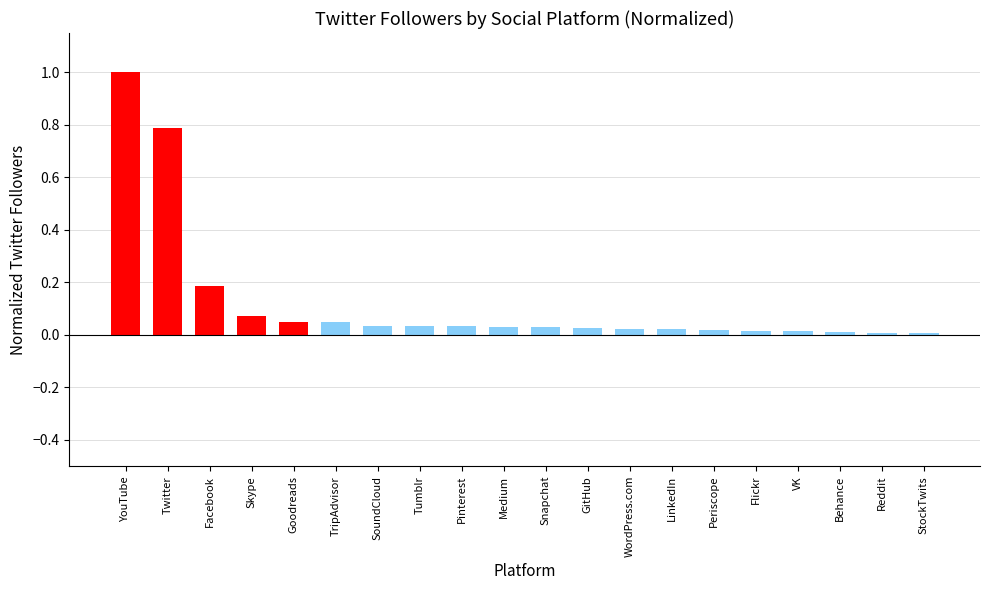

What is the difference between the maximum and second lowest values?

1.0